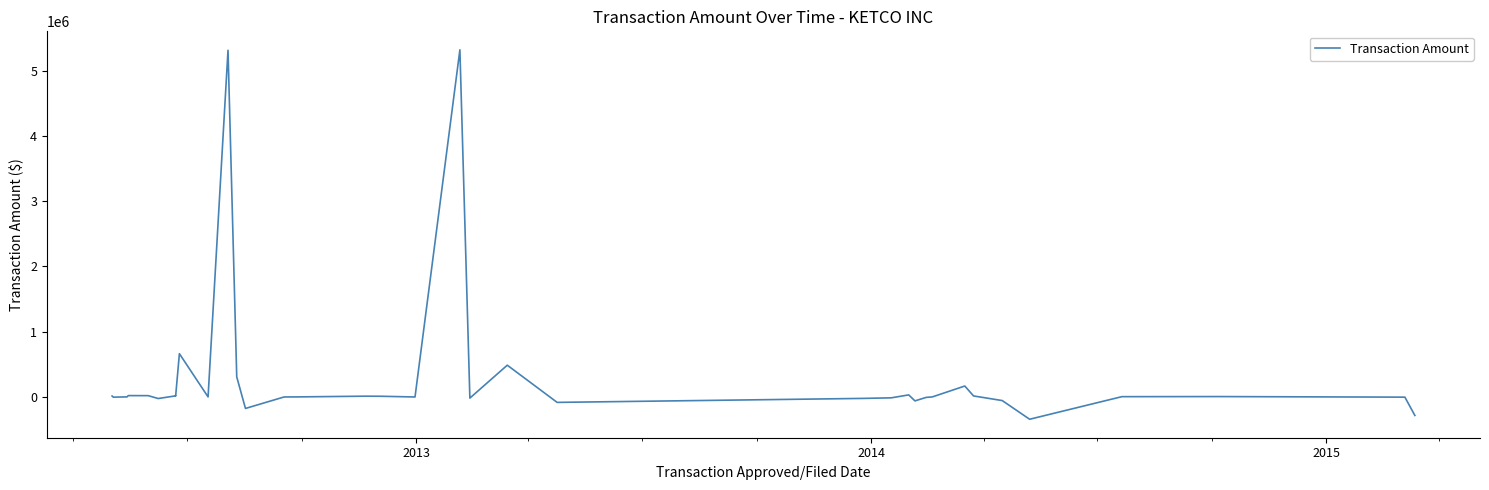

What is the difference between the maximum and second lowest values?

5602215.2